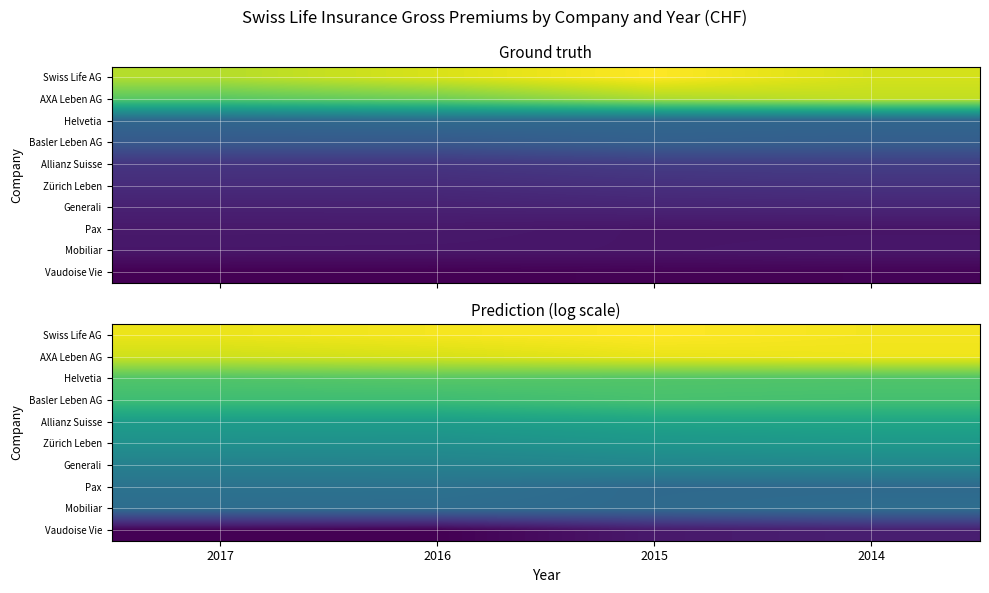

Which category has the highest value across all series?

2015